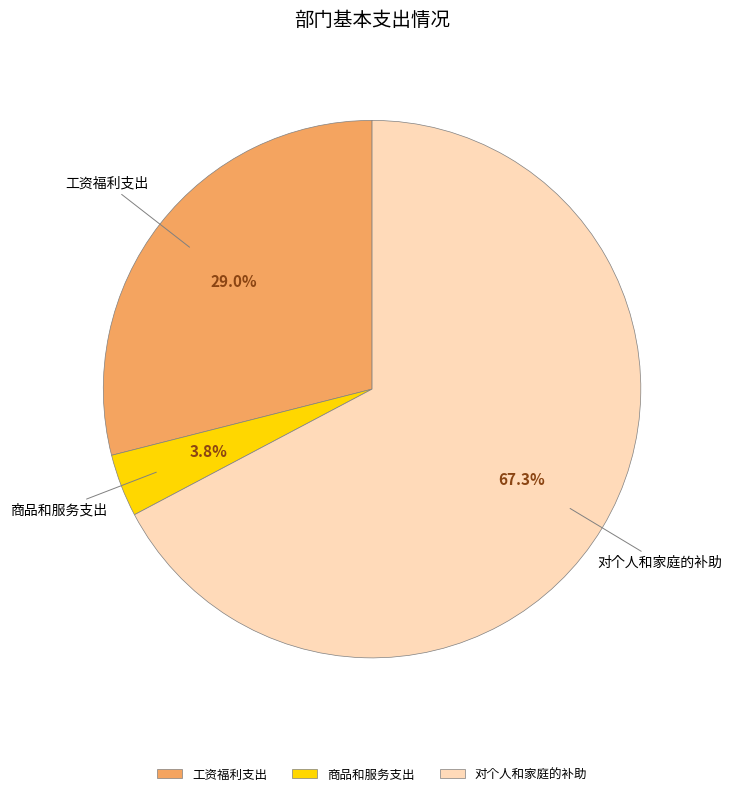

Which has a higher value, 对个人和家庭的补助 or 商品和服务支出?

对个人和家庭的补助